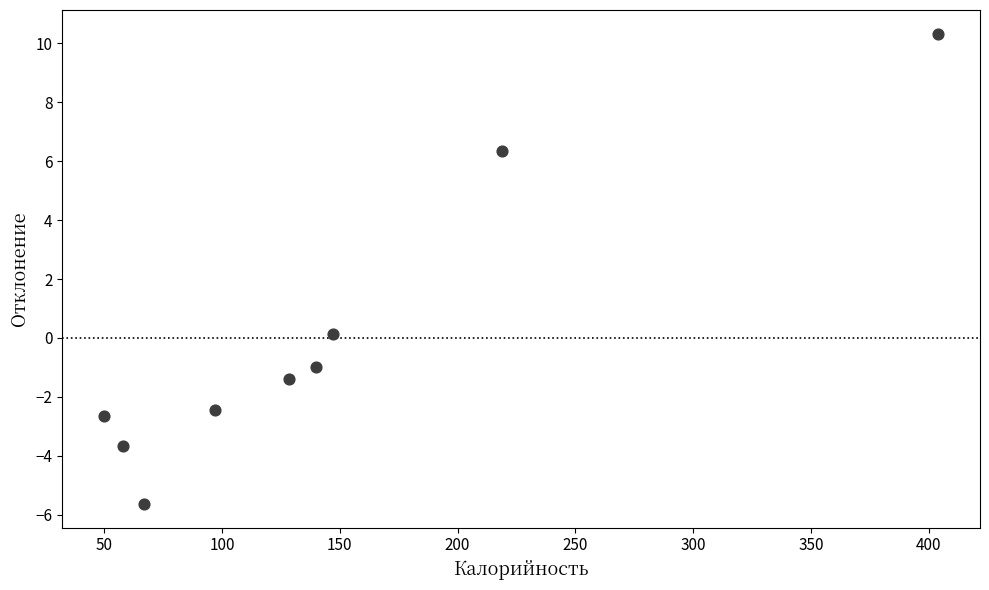

What is the range of Y values (max minus min)?

16.0